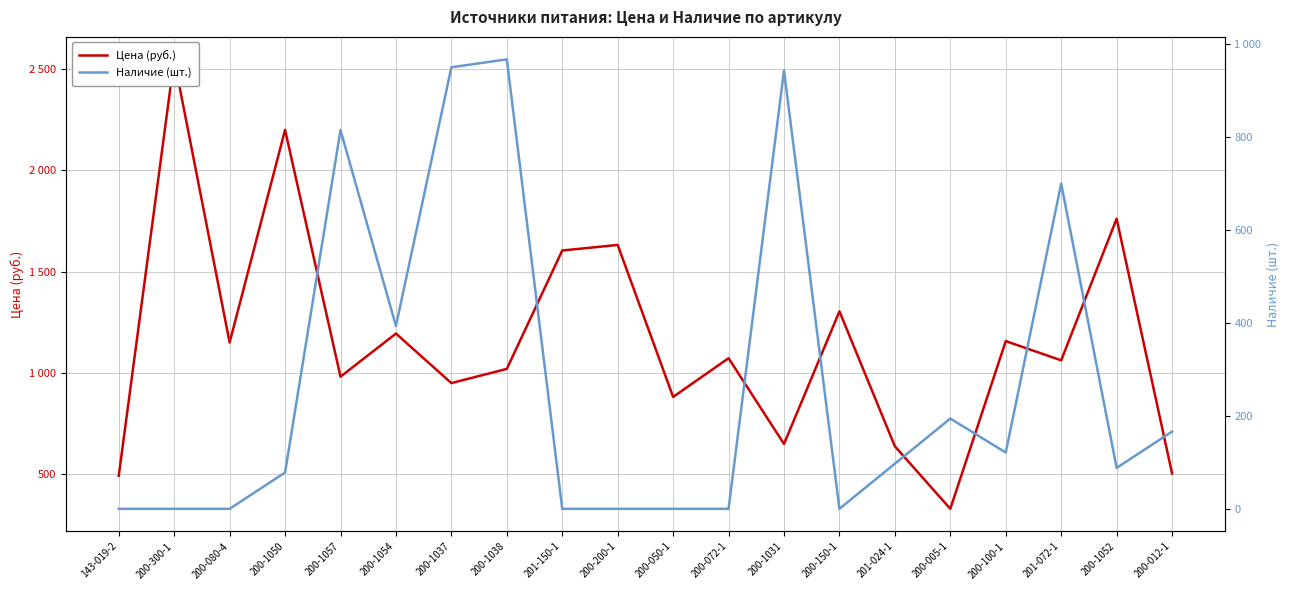

Is this an area chart (filled region under the line)?

No